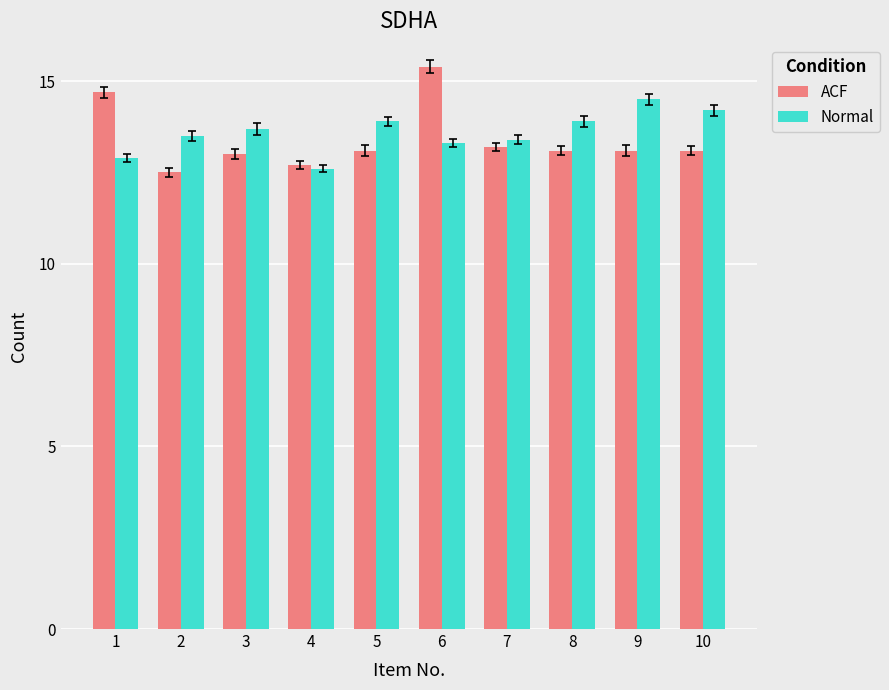

Rank the series at 2 from lowest to highest value.

ACF, Normal